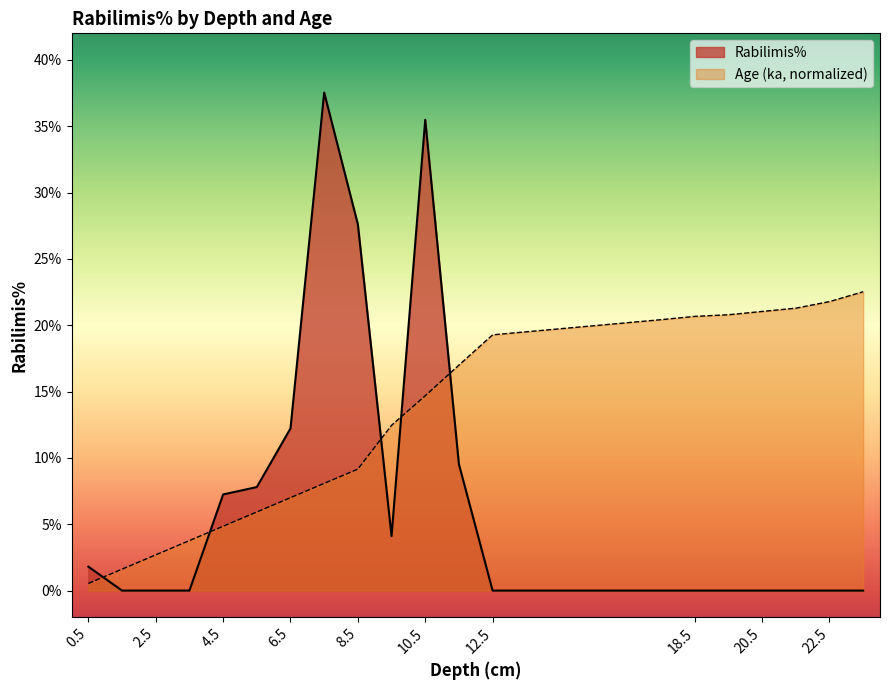

How many series are shown in this chart?

2